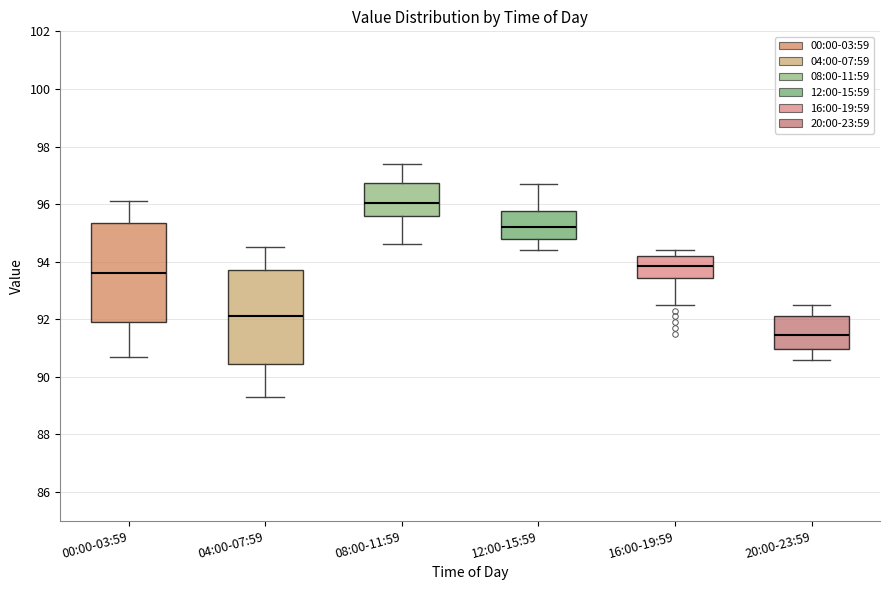

Which box has the highest median line?

08:00-11:59